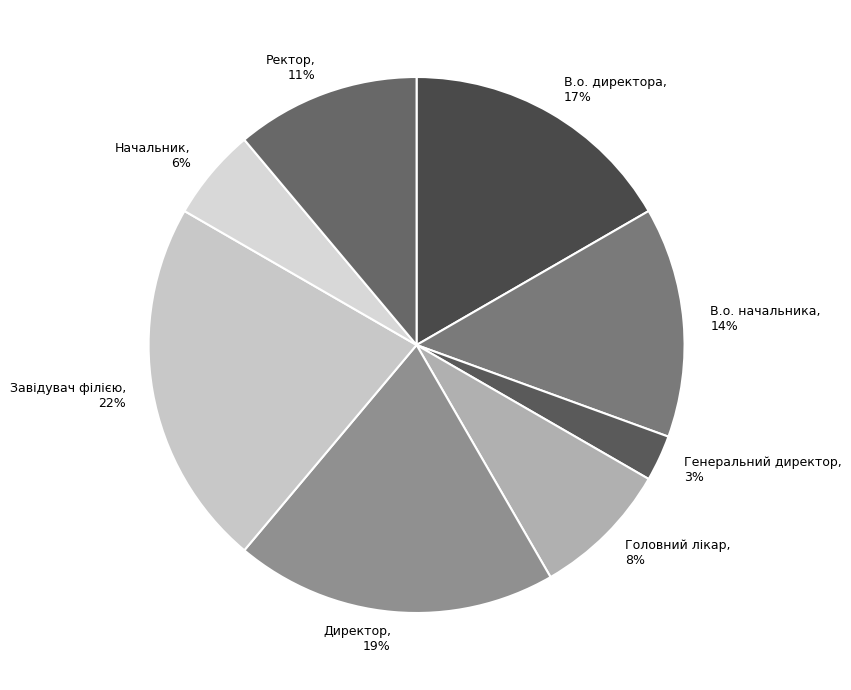

Is it true that Директор is 32% of the pie?

False